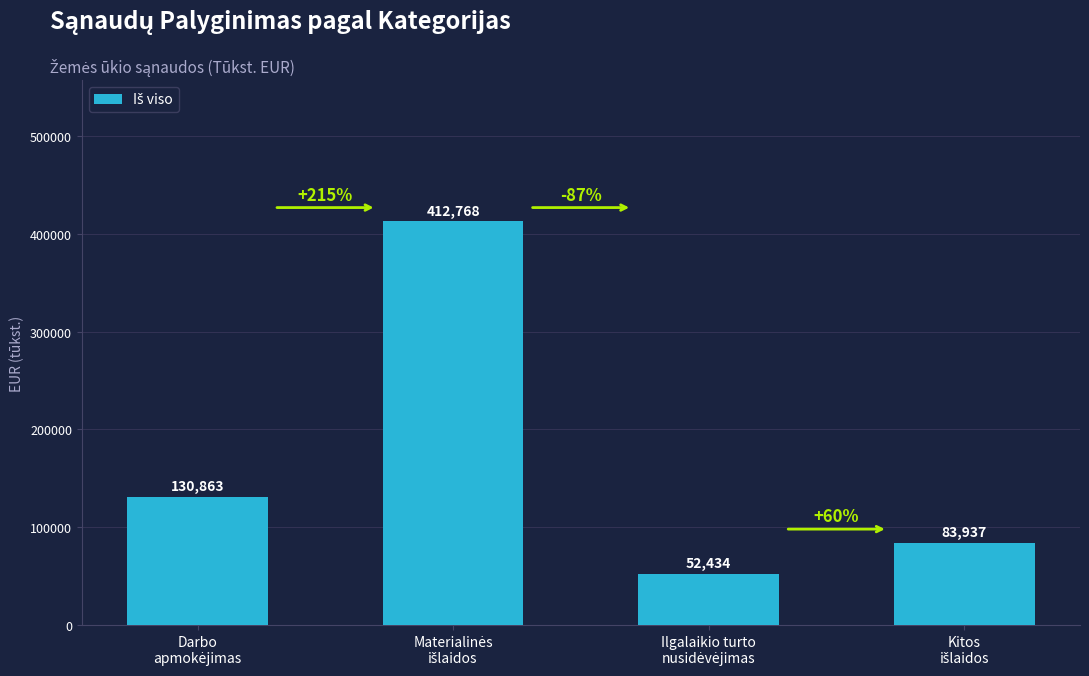

Count the number of data series in this chart.

1